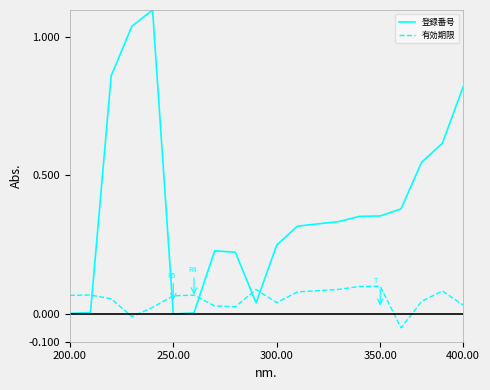

What is the highest value of the 登録番号 series?

1.1